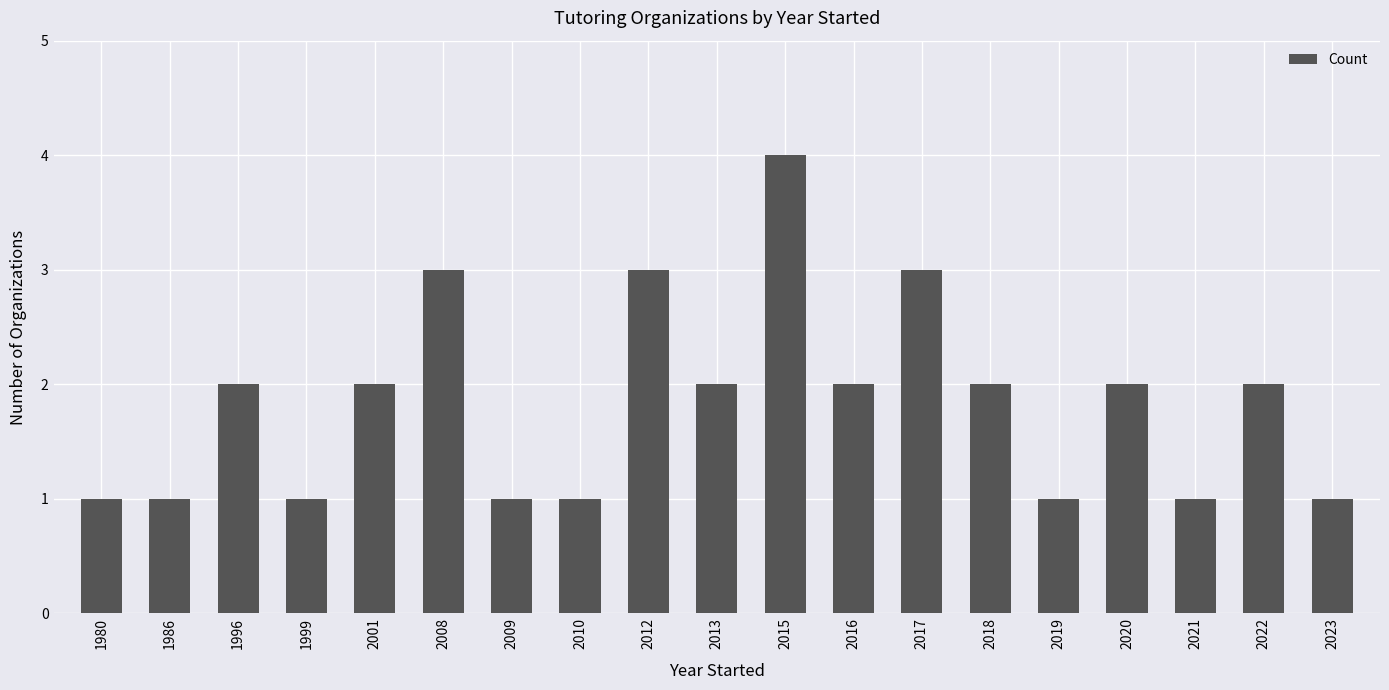

What is the ratio of the value at 1996 to the value at 1986?

2.0